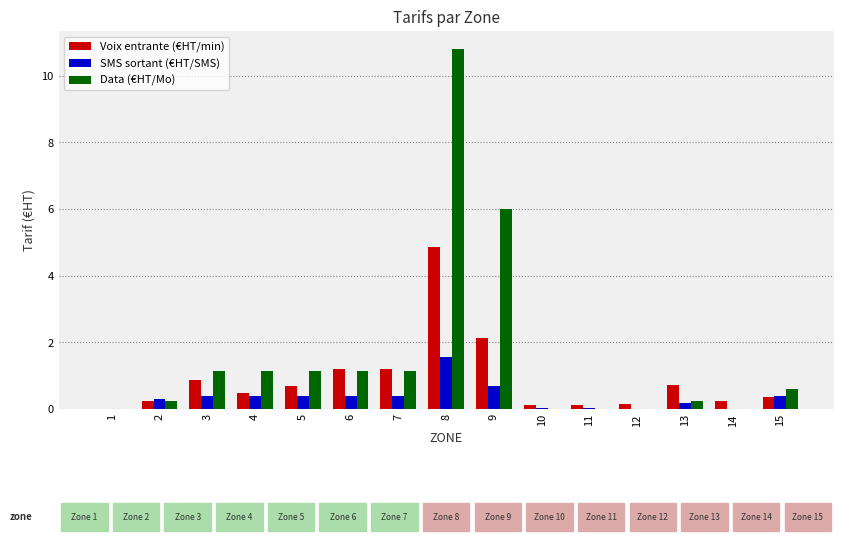

Which series has the largest total across all categories?

Data (€HT/Mo)